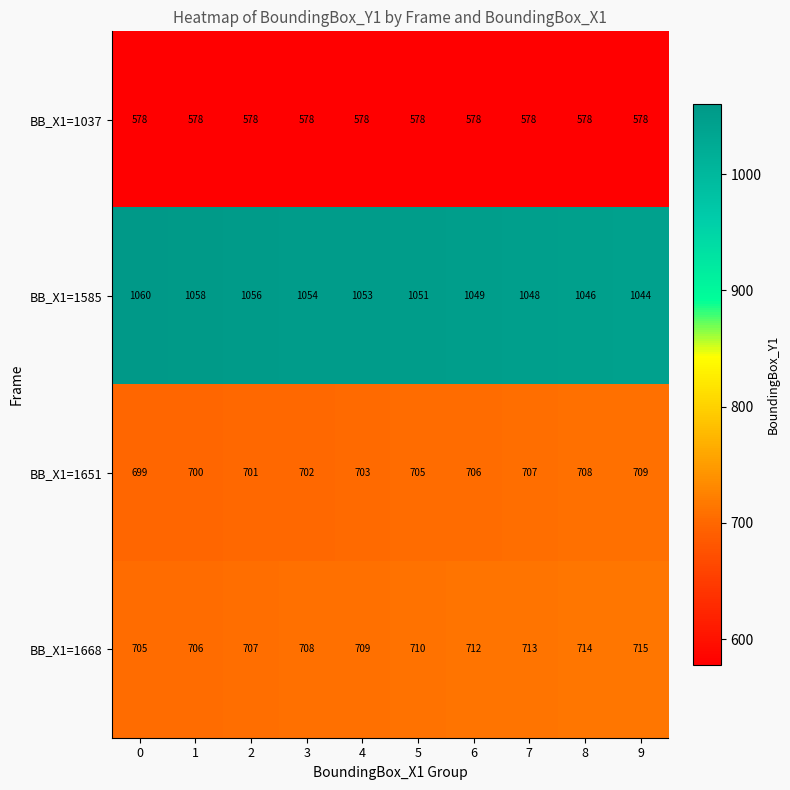

What is the total value across all series at 2?

3042